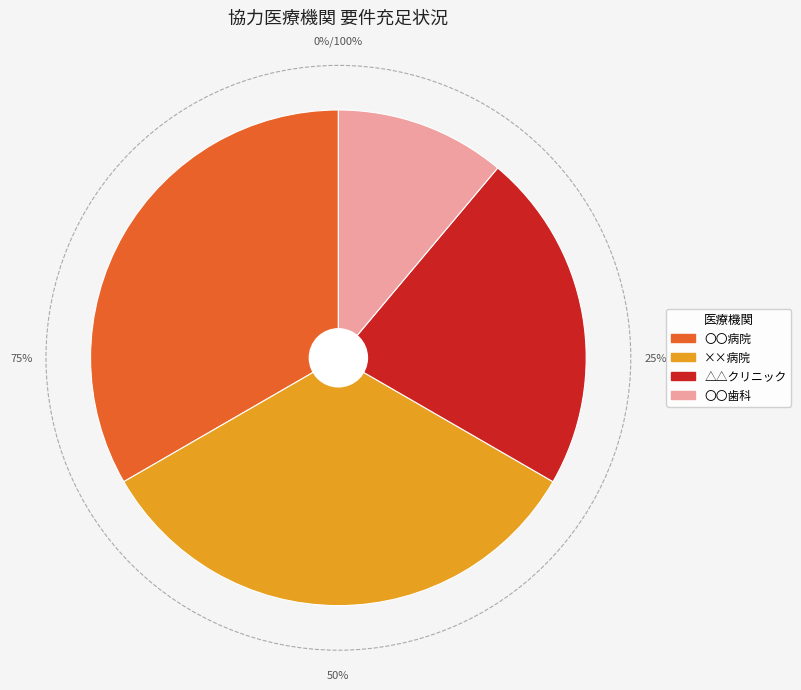

How many slices are in this pie chart?

4